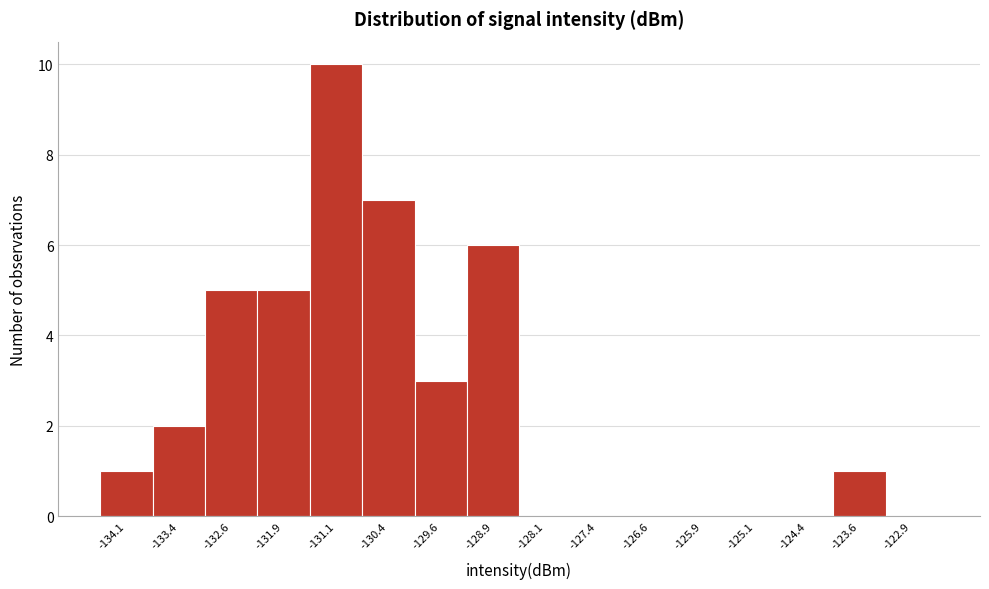

Over which range of the x-axis is the bar tallest?

-131.50 to -130.75